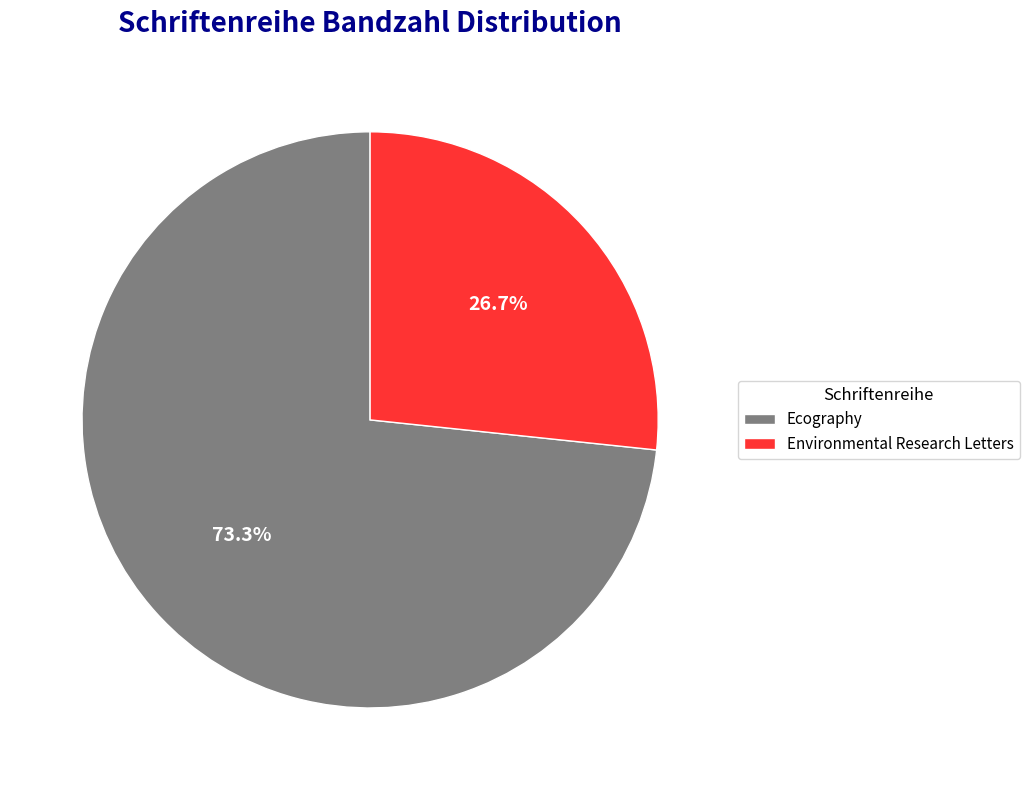

Rank the categories by value from highest to lowest.

Ecography, Environmental Research Letters